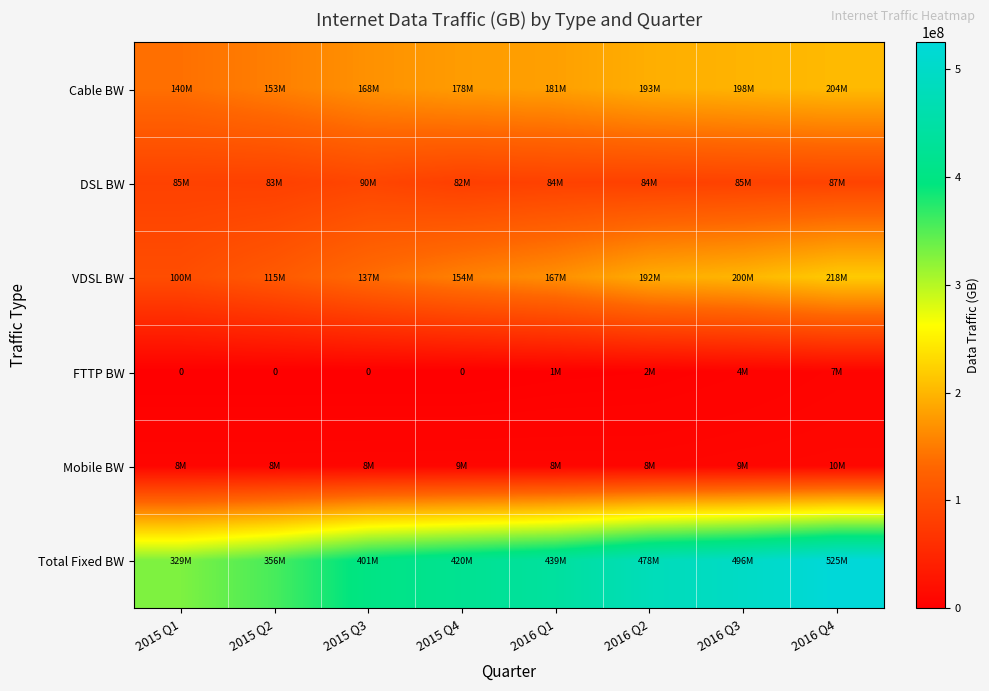

Which series has the widest spread of values?

Total Fixed BW